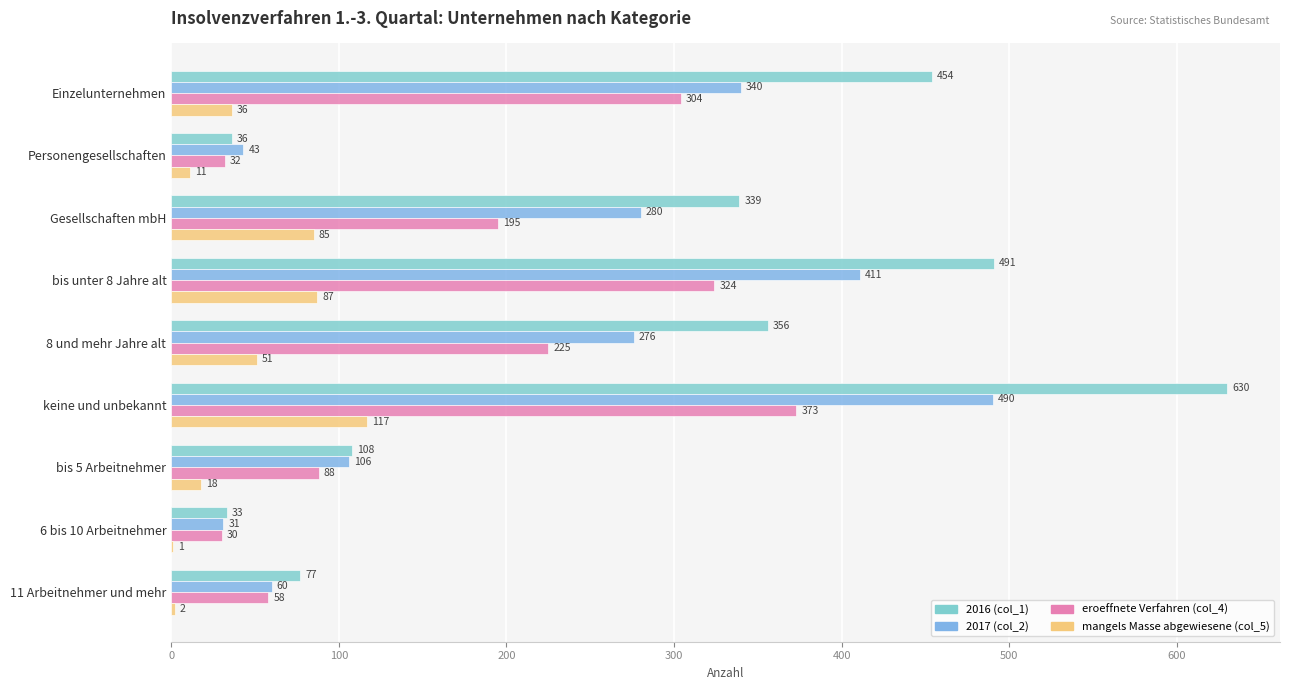

How many data points does each series have?

9